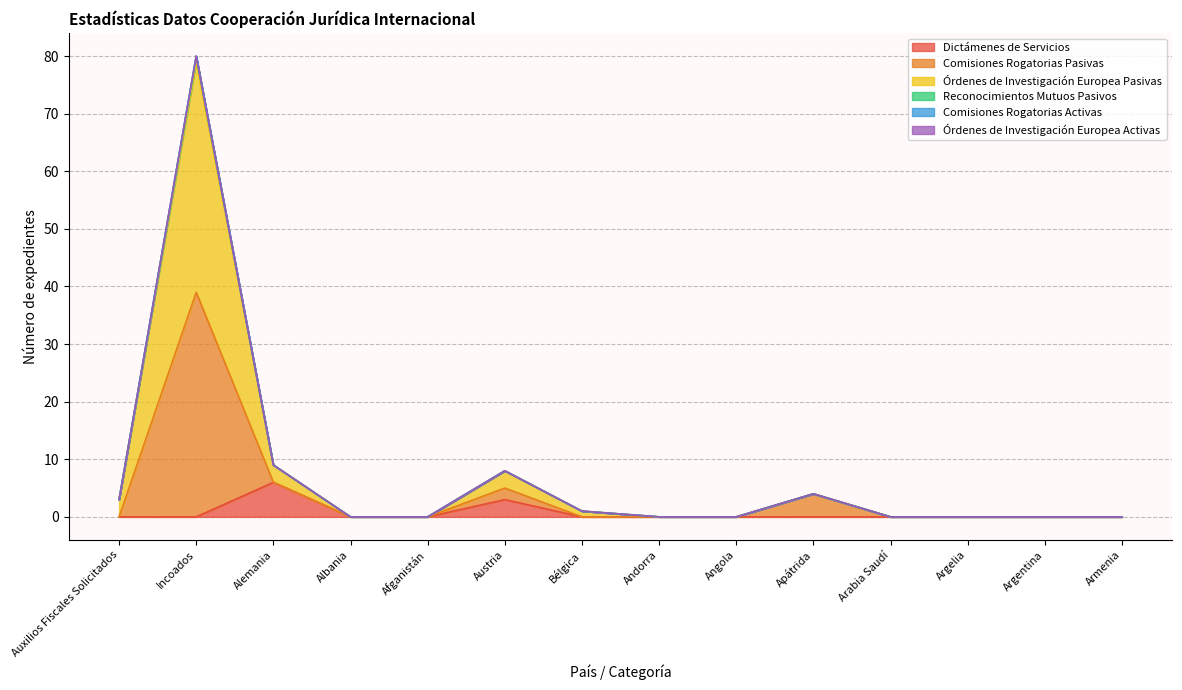

At how many categories does at least one series exceed 59?

1